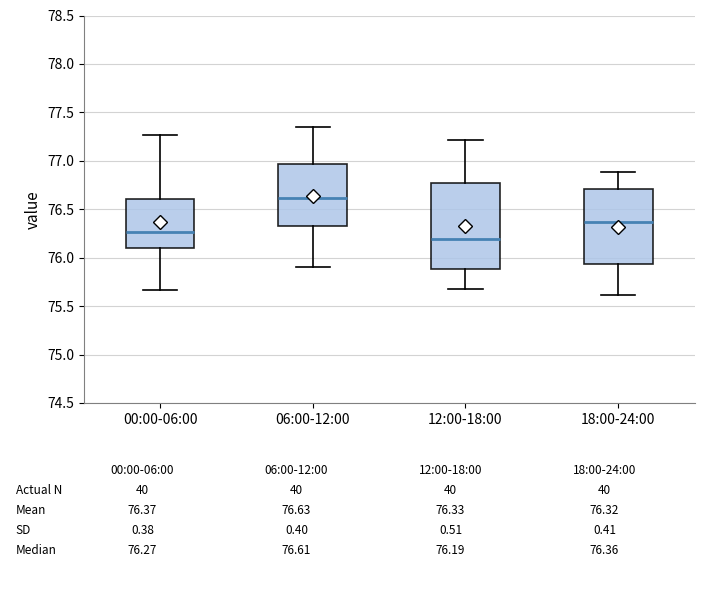

Comparing the boxes themselves (not the whiskers), which one is the tallest?

12:00-18:00